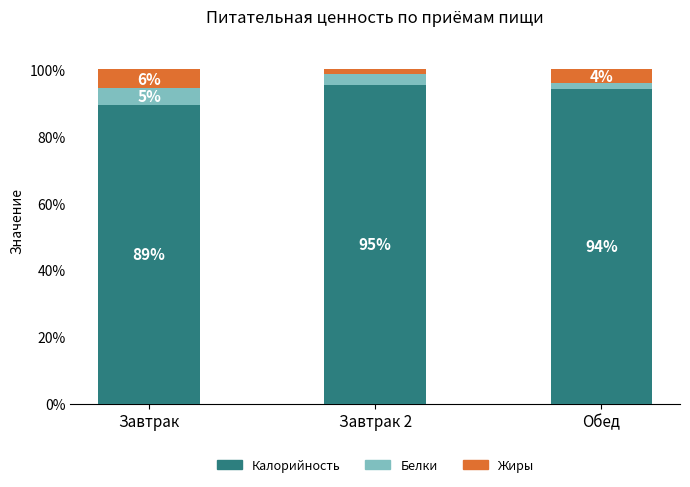

How many data points in Калорийность are above 94?

2